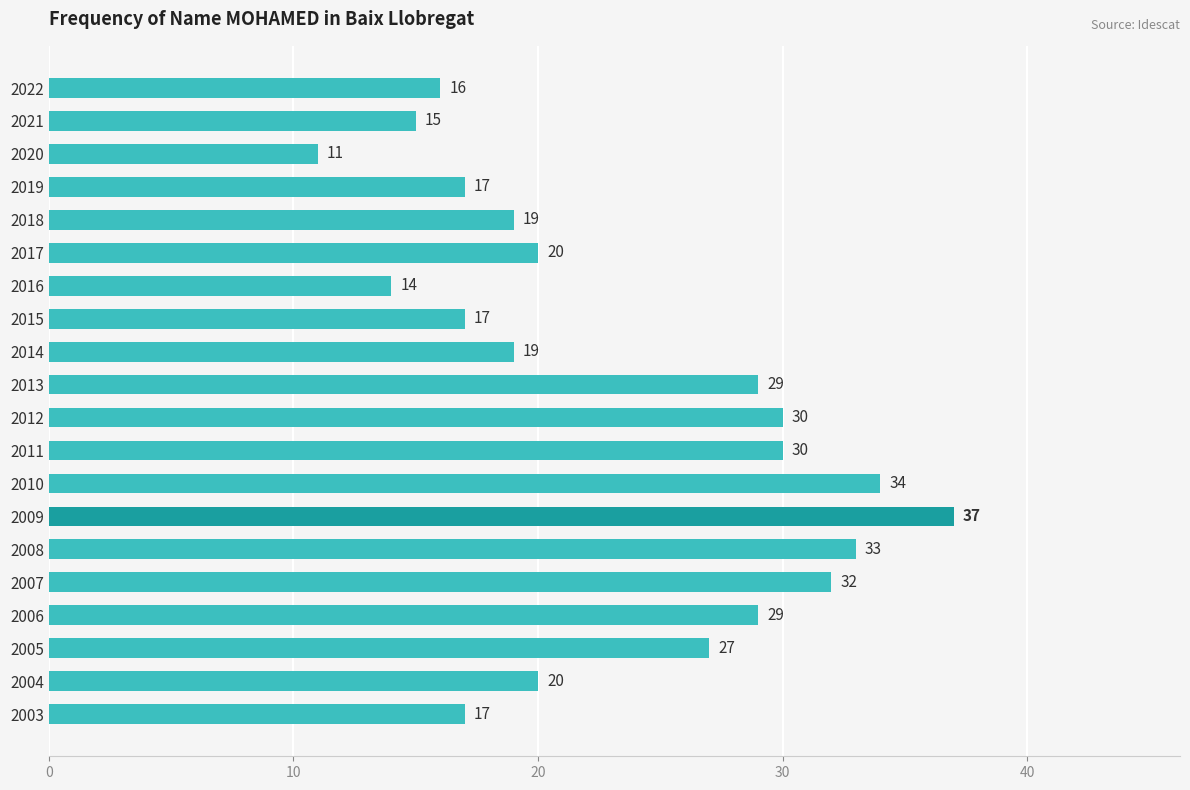

What is the greatest value displayed?

37